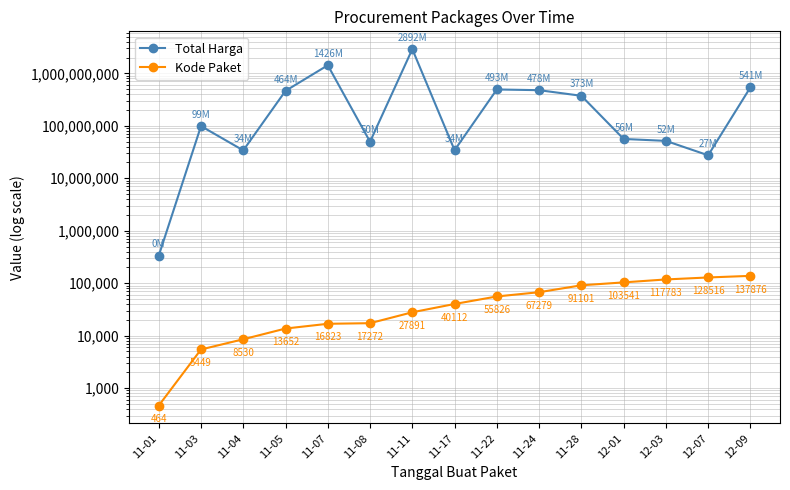

What is the highest value of the Kode Paket series?

137876